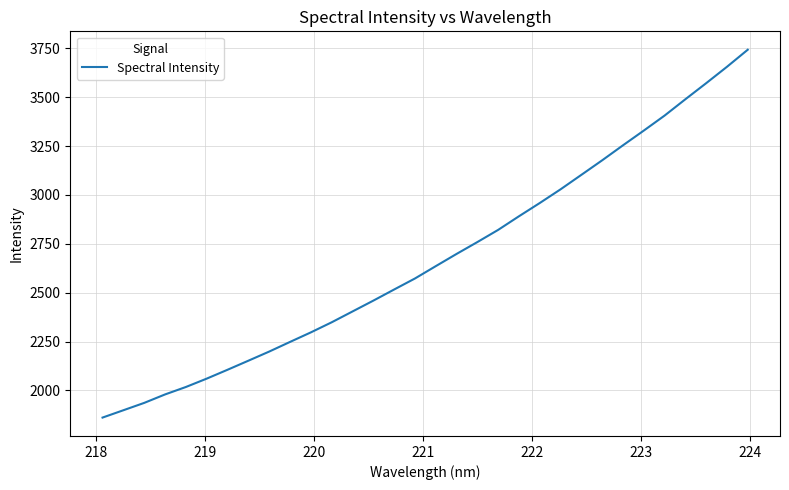

What is the greatest value displayed?

3742.3